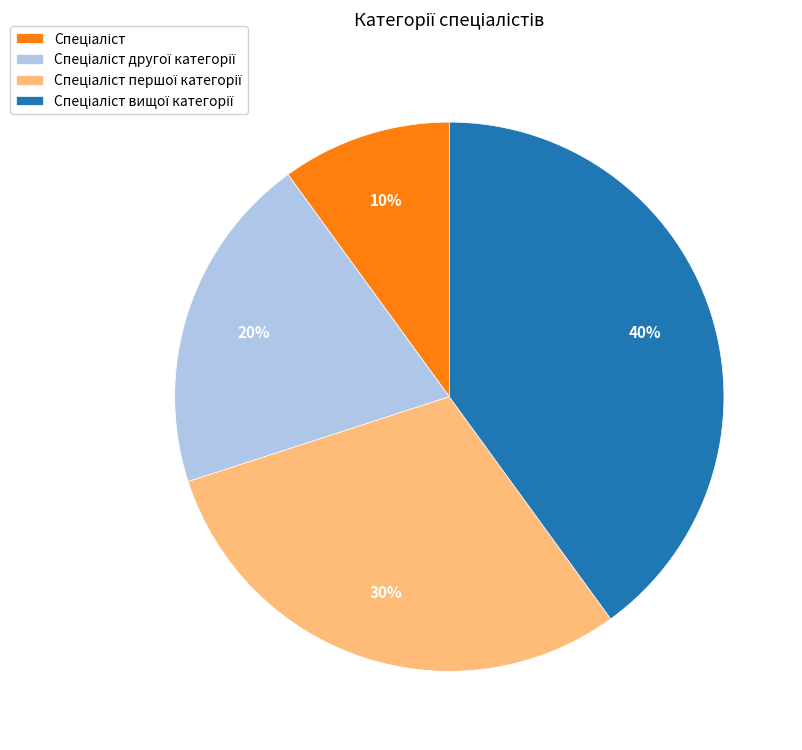

Does any single category account for the majority?

No